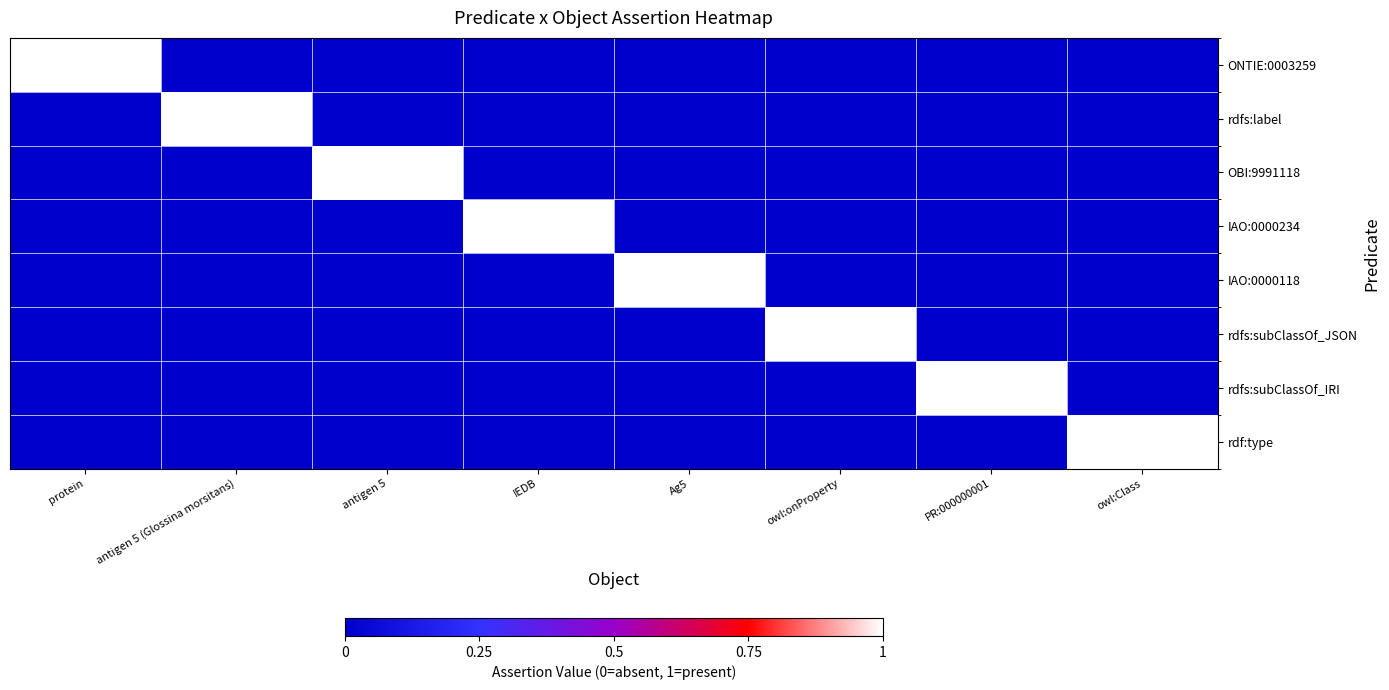

What is the spread (max minus min) of values at Ag5?

1